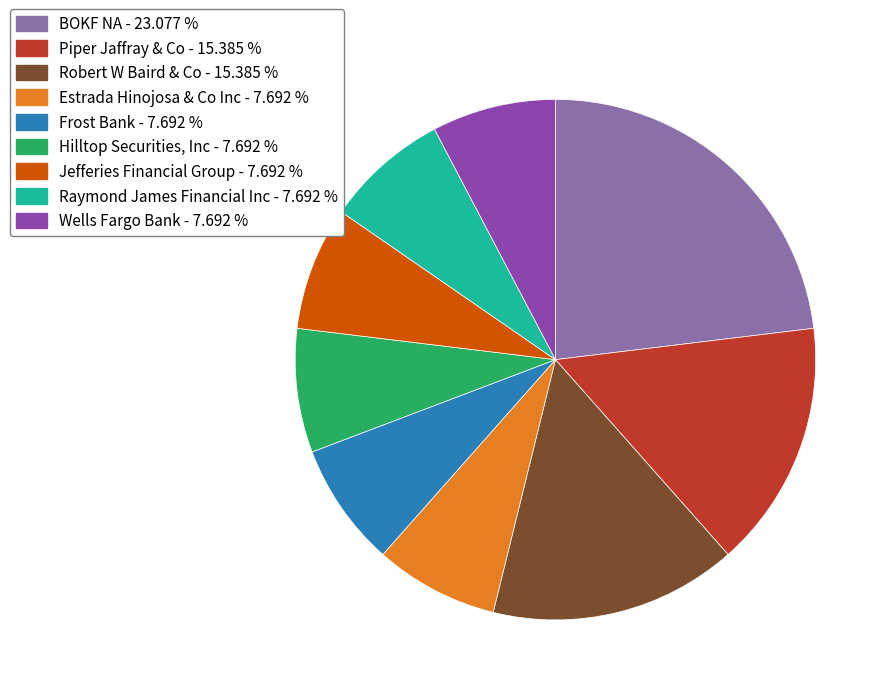

Which slice is the largest?

BOKF NA